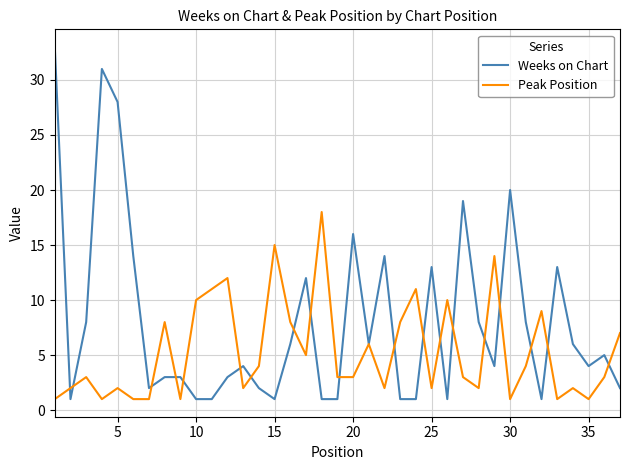

Which series has the largest total across all categories?

Weeks on Chart